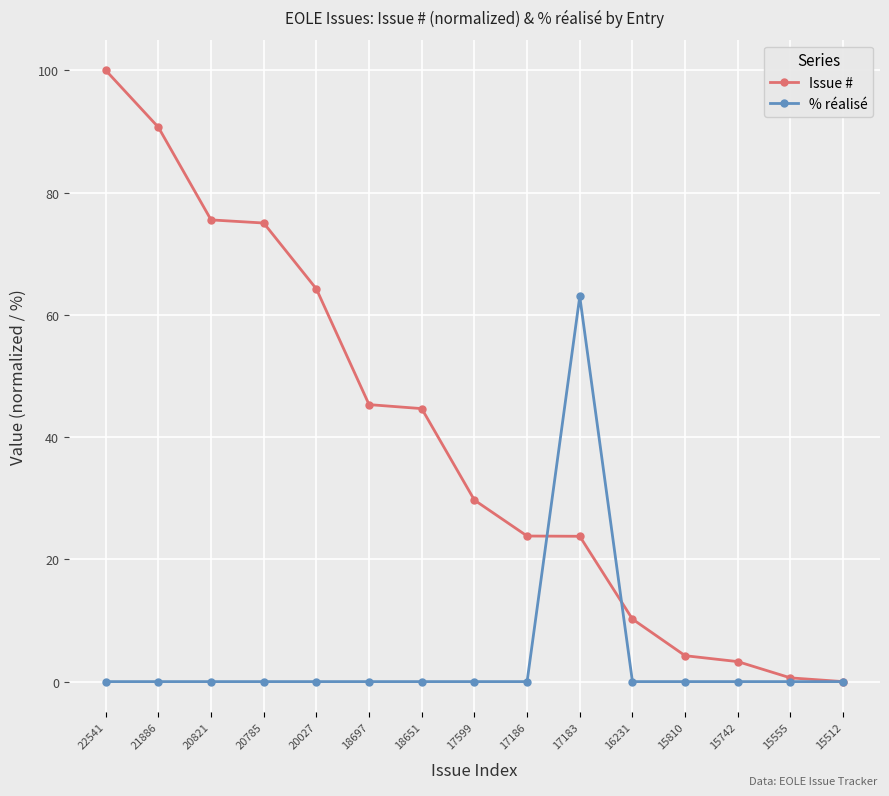

List the series in order of their peak value, highest first.

Issue #, % réalisé